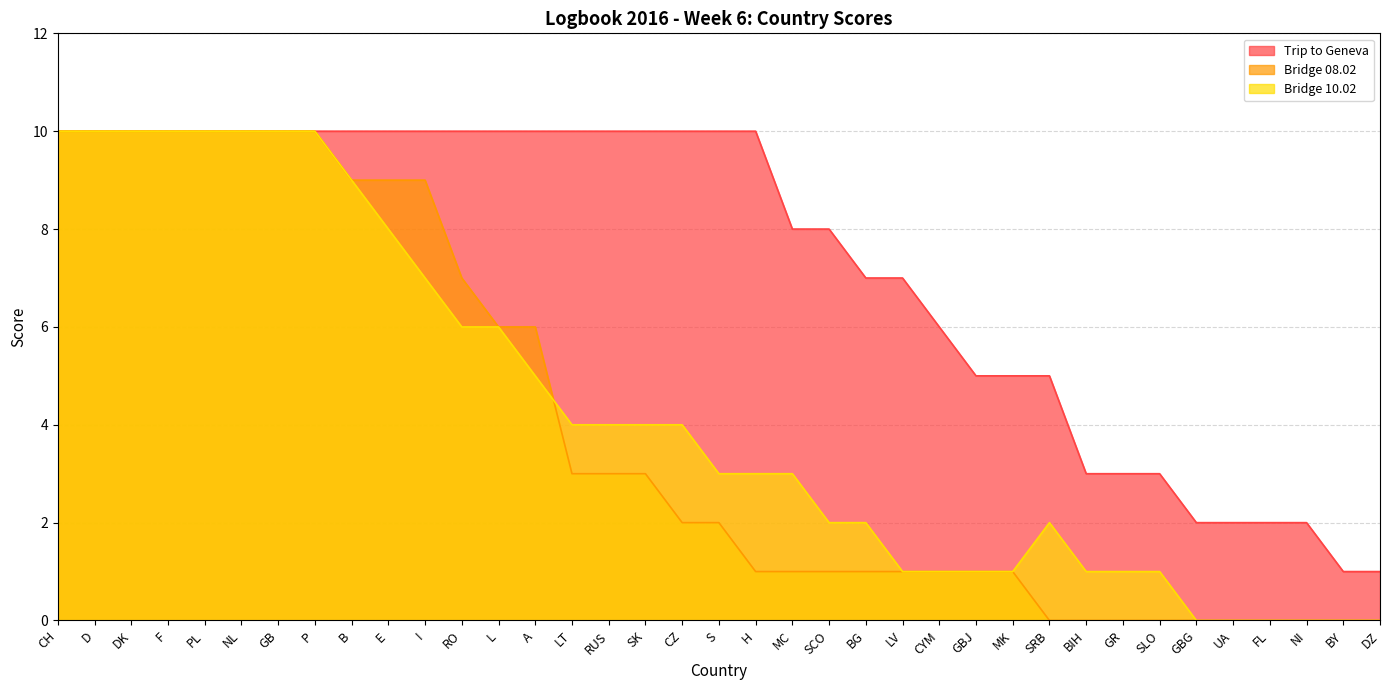

List the series in order of their peak value, lowest first.

Trip to Geneva, Bridge 08.02, Bridge 10.02